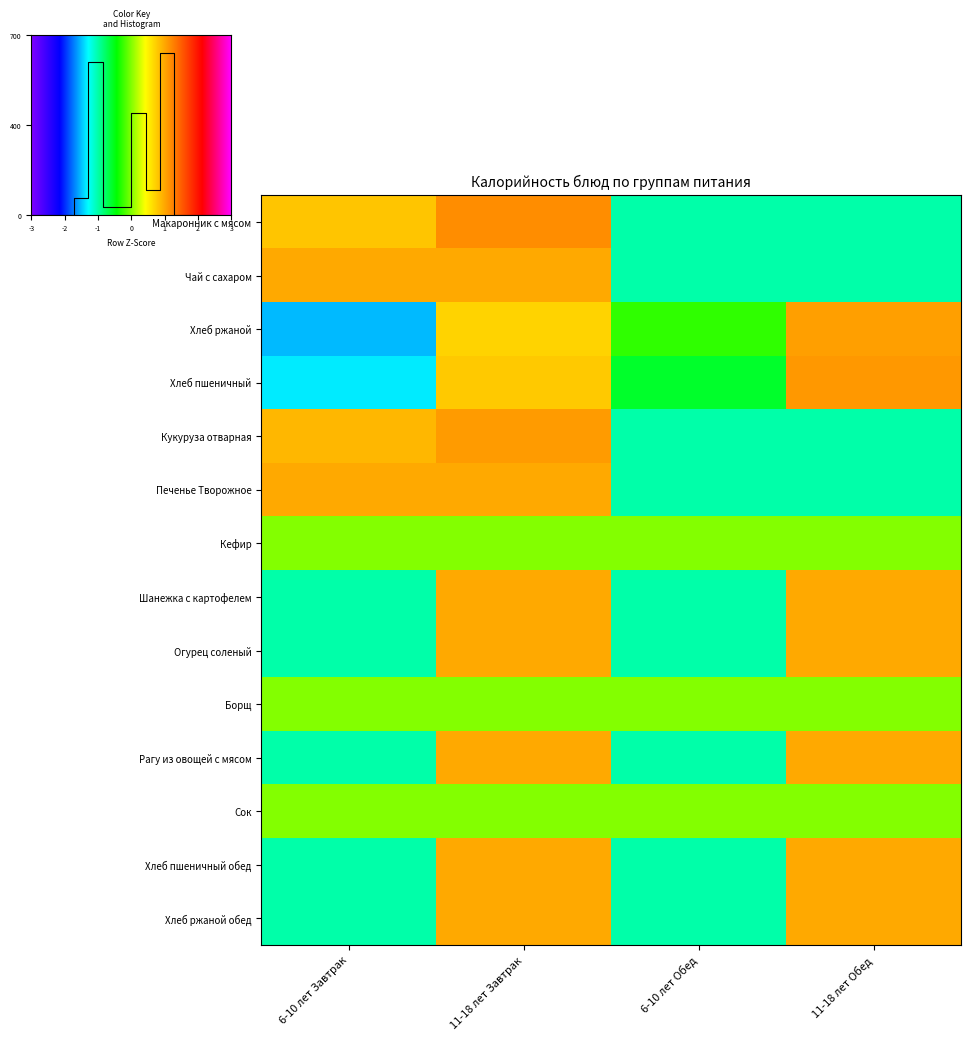

What is the minimum value for Шанежка с картофелем?

-1.0